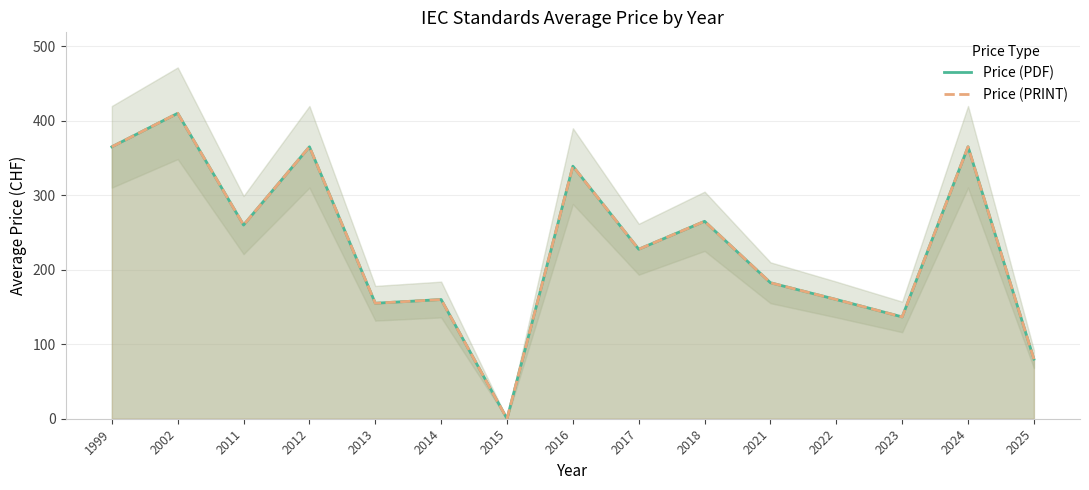

Where is the first local minimum for Price (PDF)?

2011